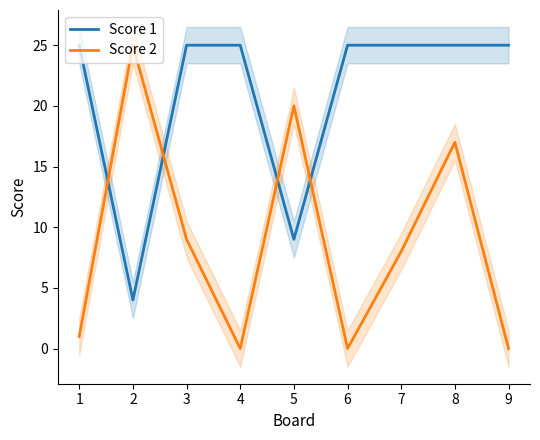

The Score 1 series shows 12 at 4. True or false?

False